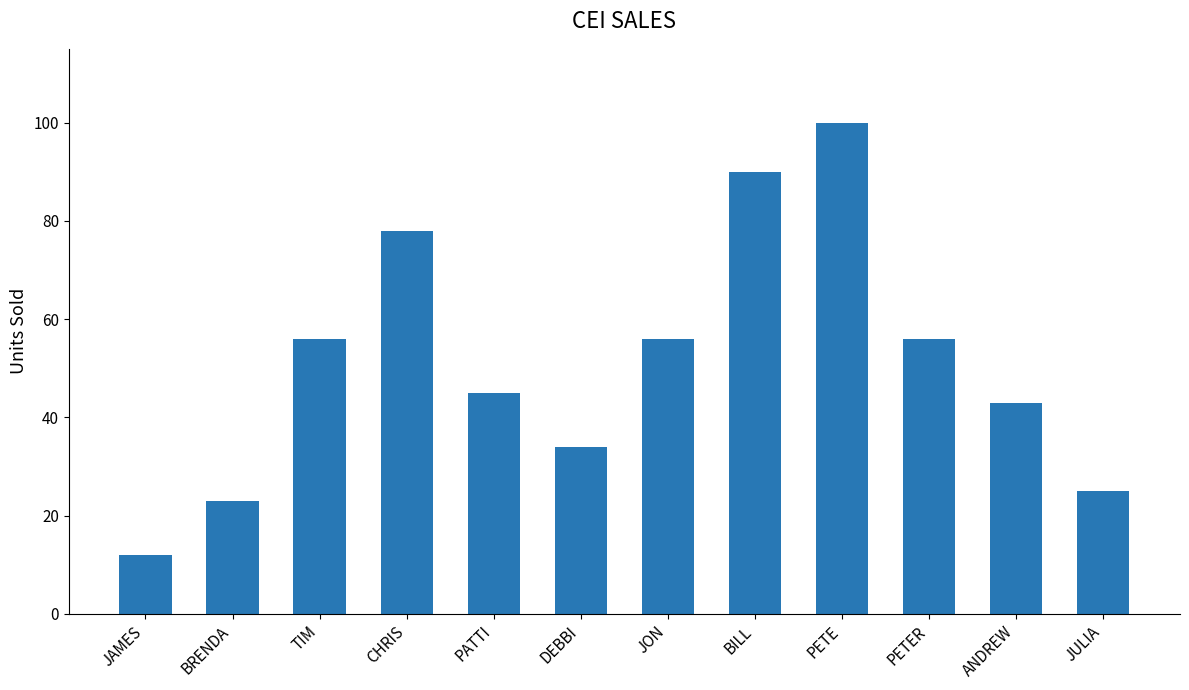

What is the difference between the values at DEBBI and JAMES?

22